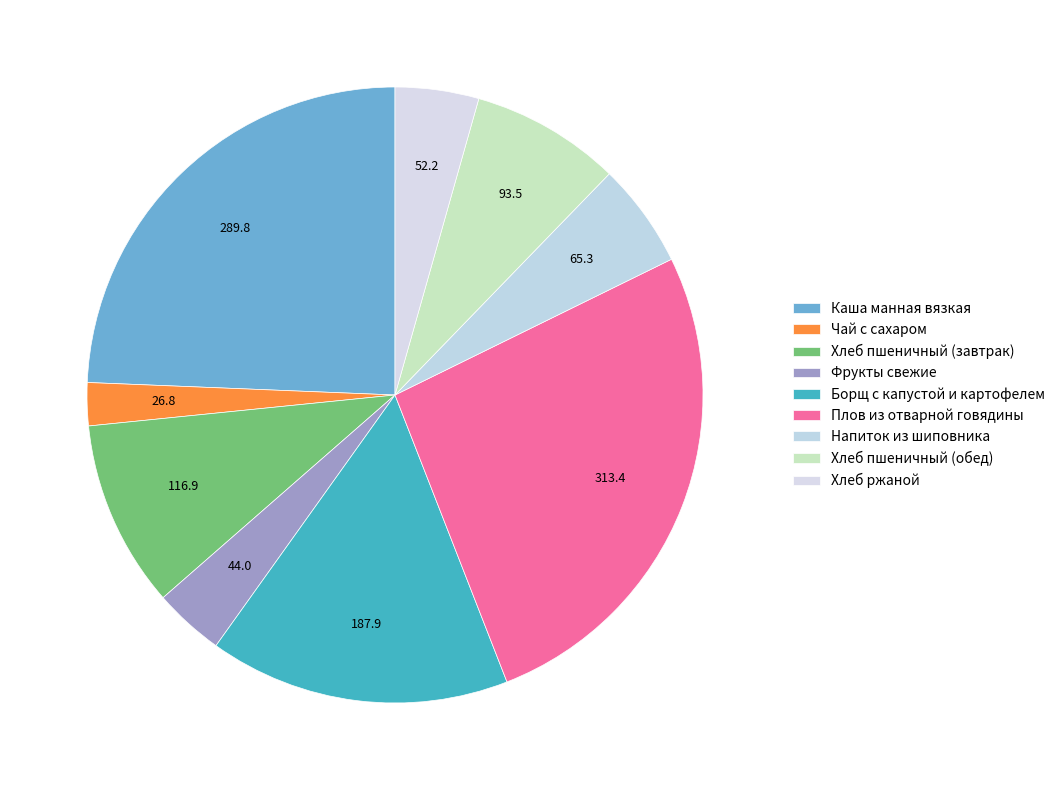

How many slices are in this pie chart?

9